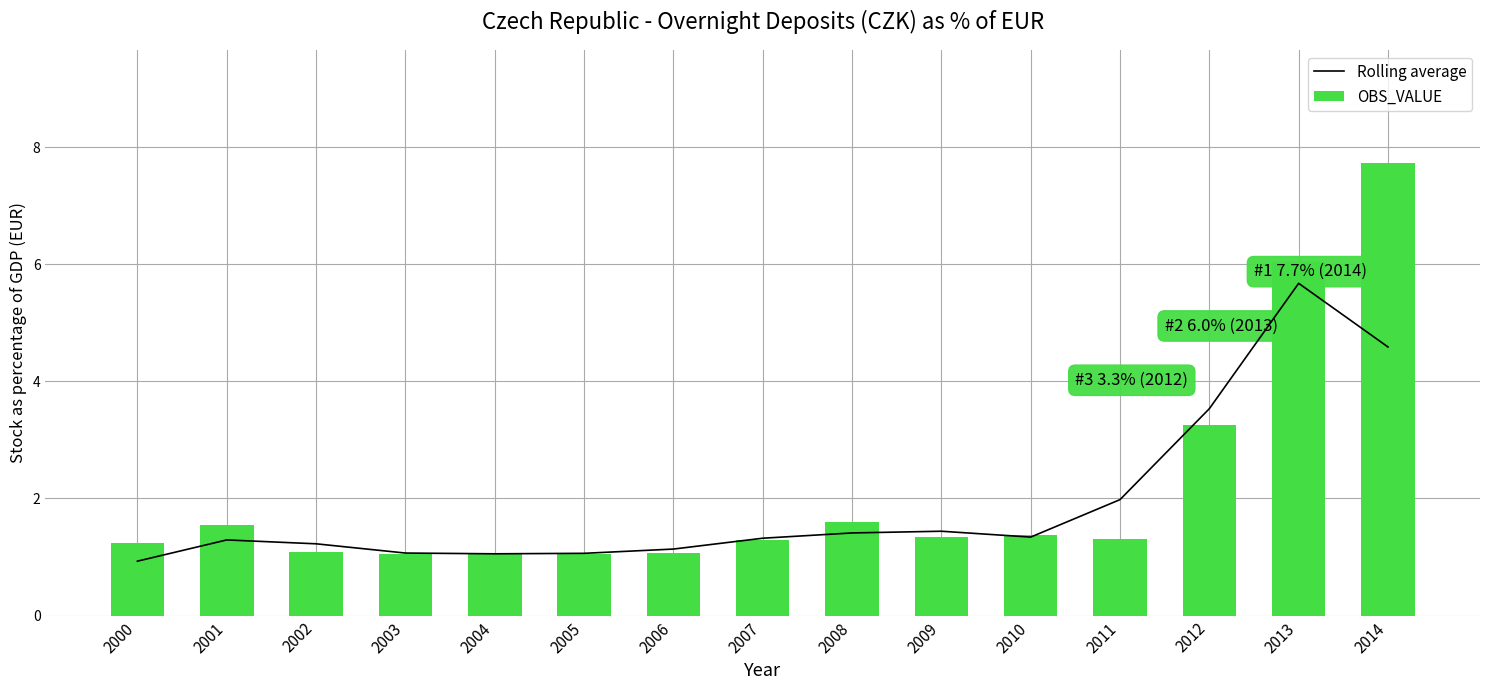

At which category is the sum across all series the highest?

2014